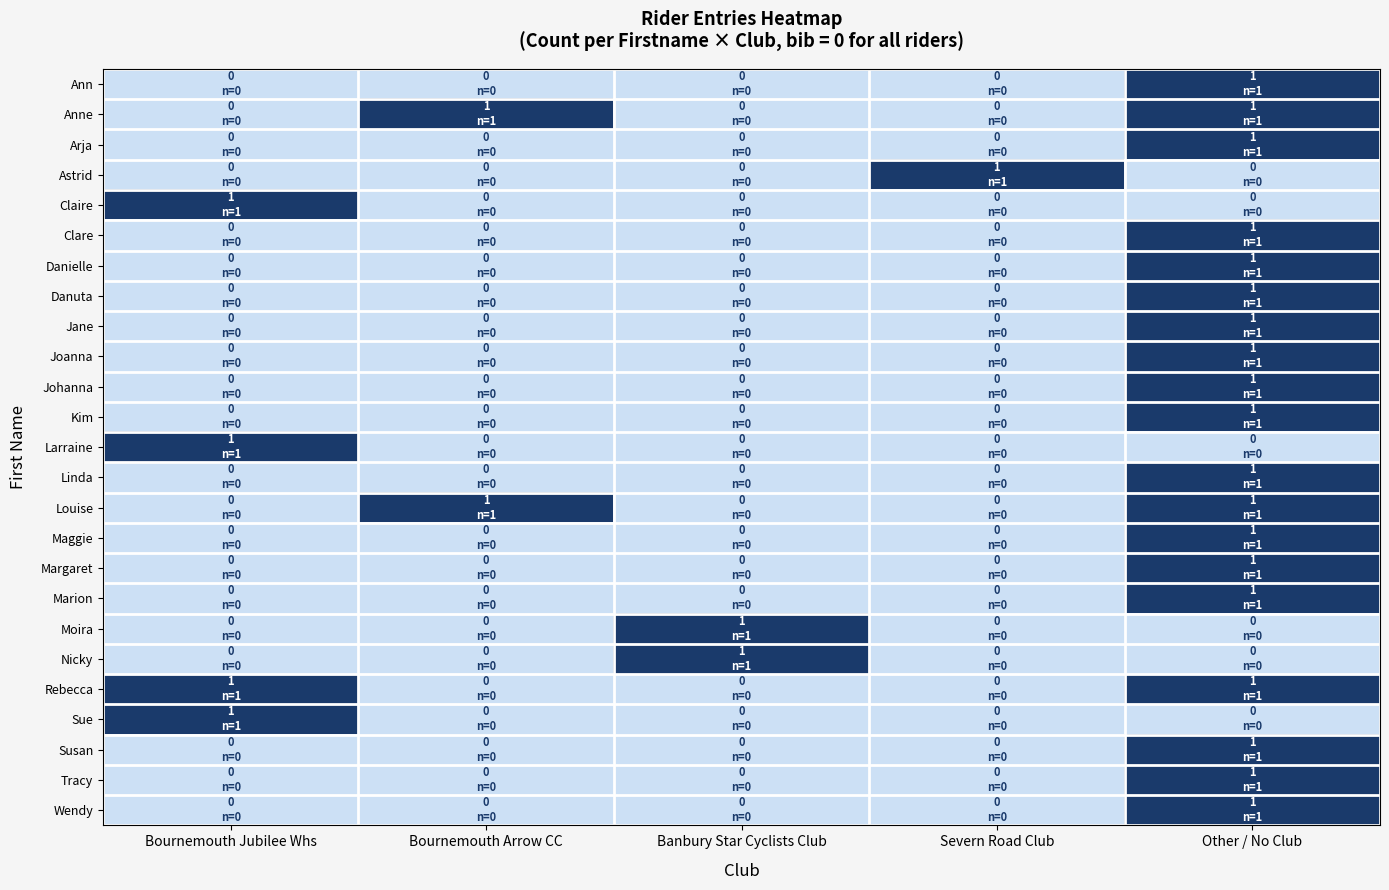

What is the greatest value displayed?

1